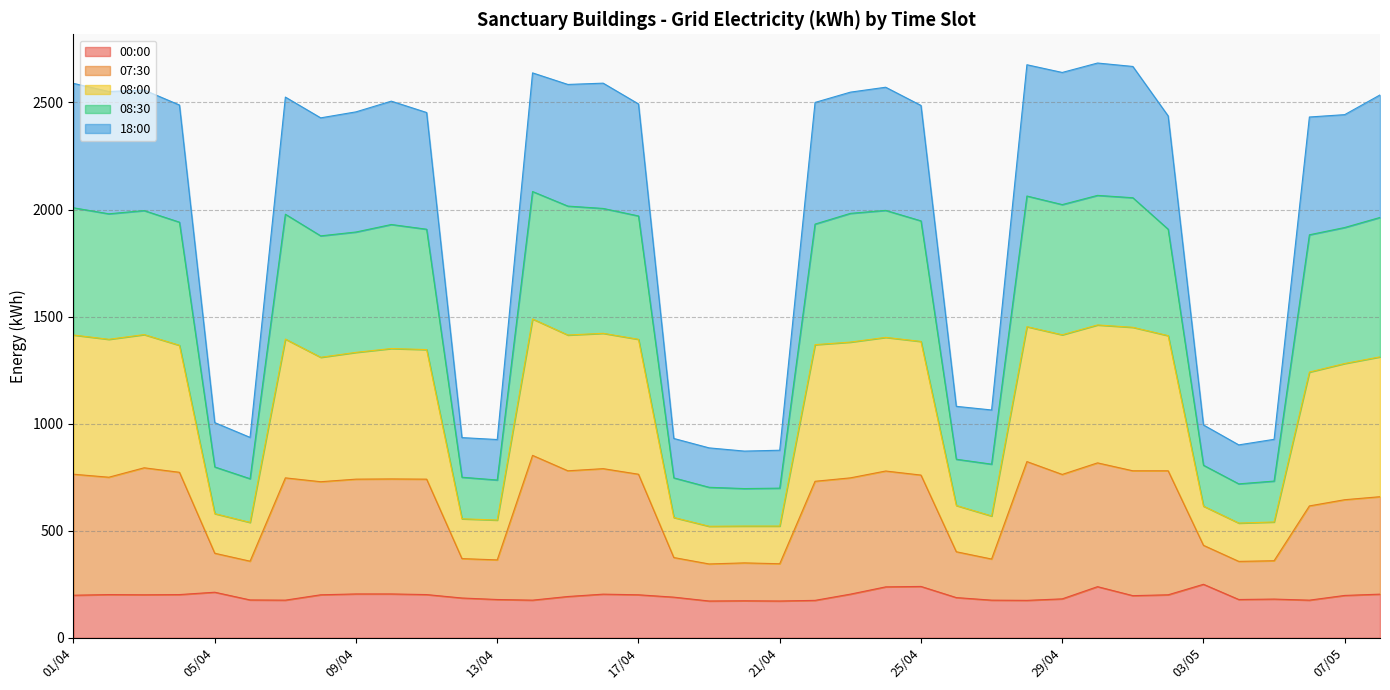

What is the total value across all series at 09/04?

2456